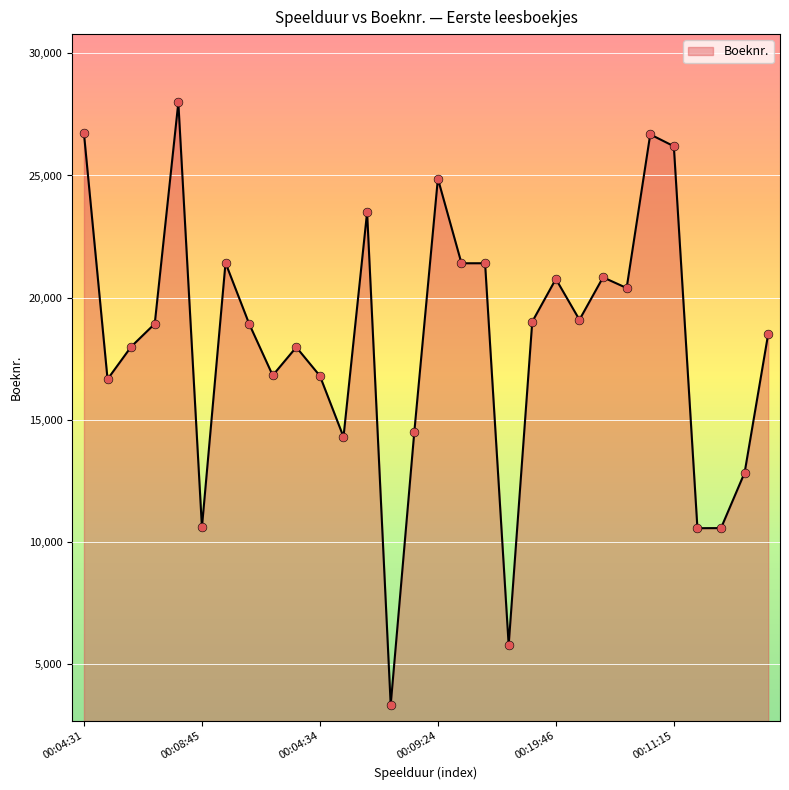

What is the maximum value shown in the chart?

27991